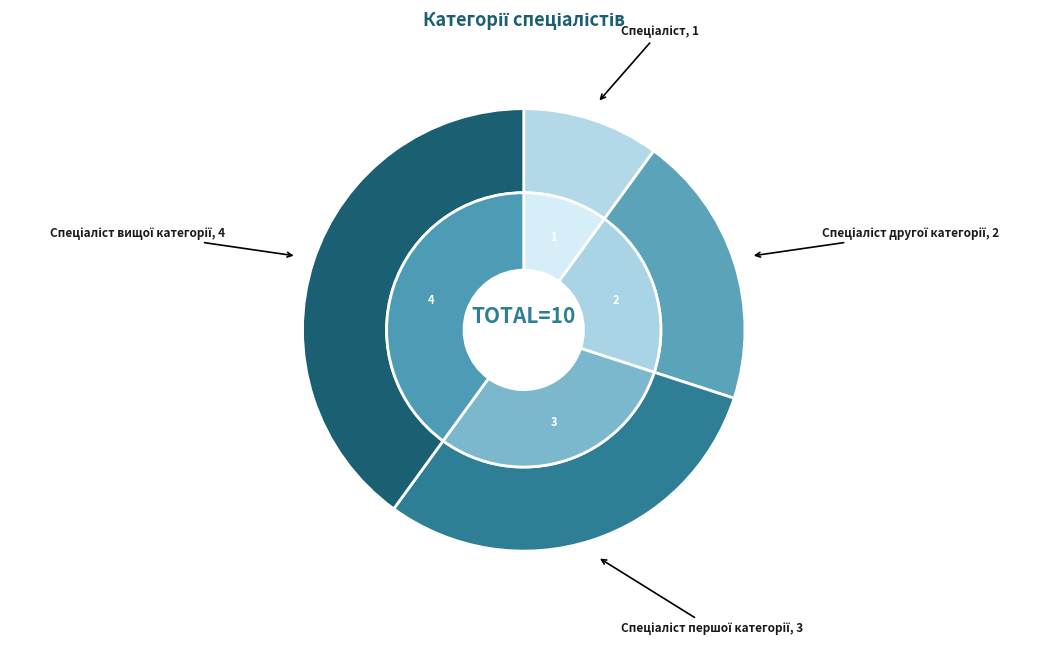

Between Спеціаліст and Спеціаліст першої категорії, which is larger?

Спеціаліст першої категорії